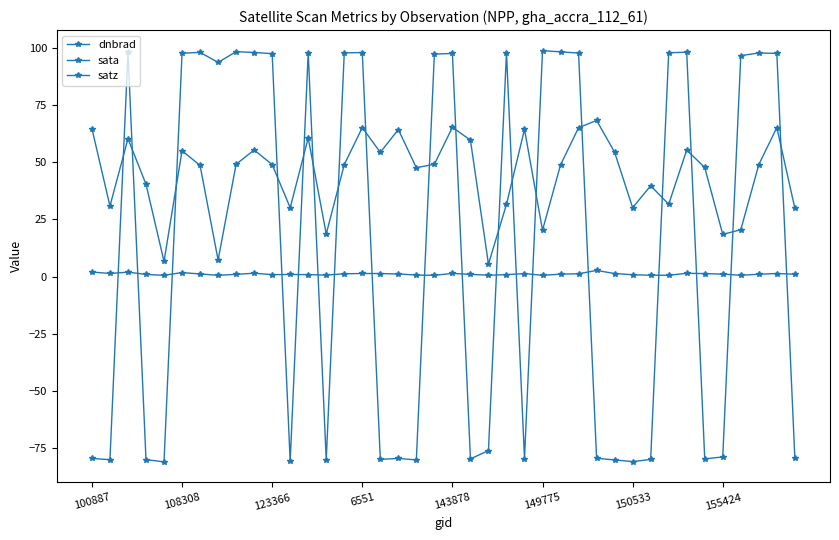

How many lines are shown in the chart?

3